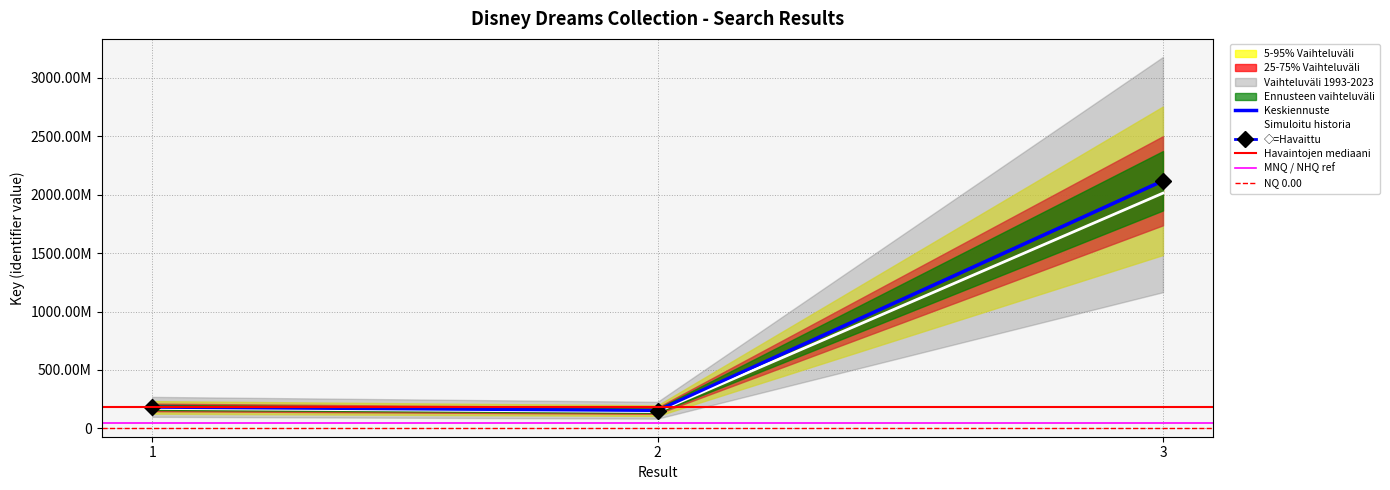

Count the number of values greater than 179689341.

1